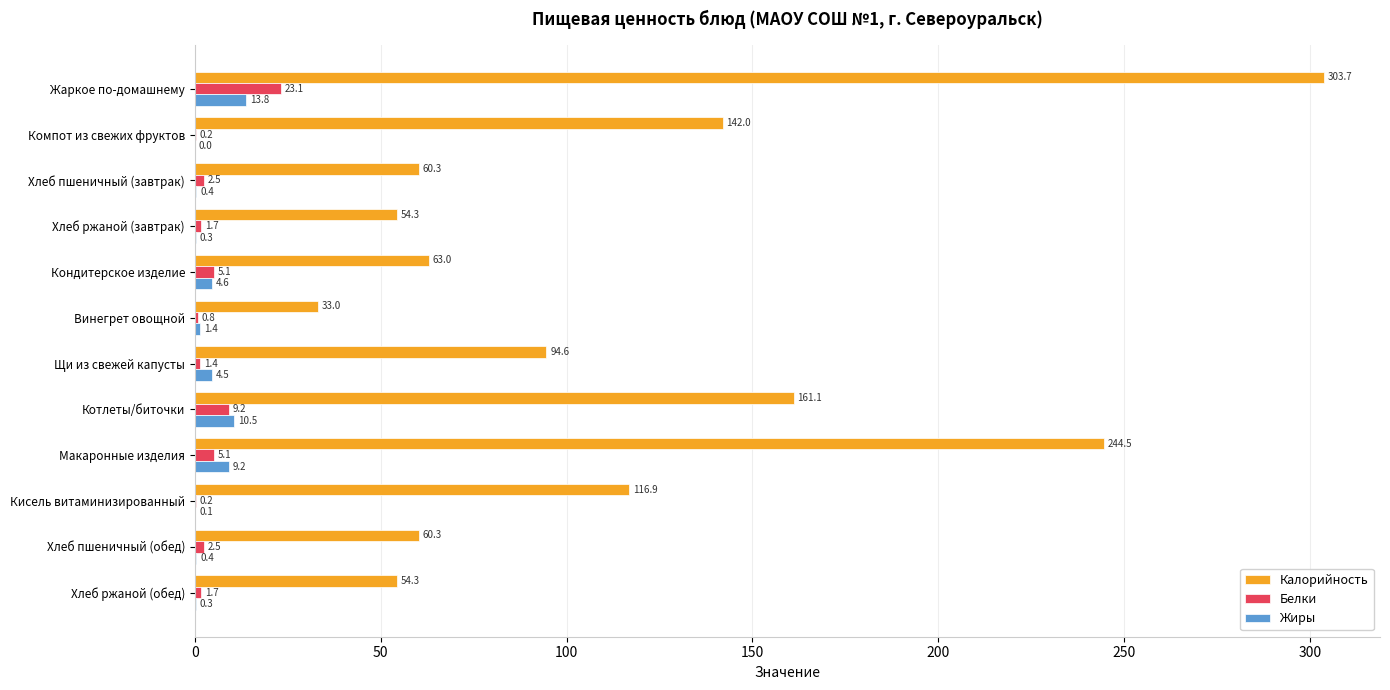

What value does the Калорийность series have at Жаркое по-домашнему?

303.7